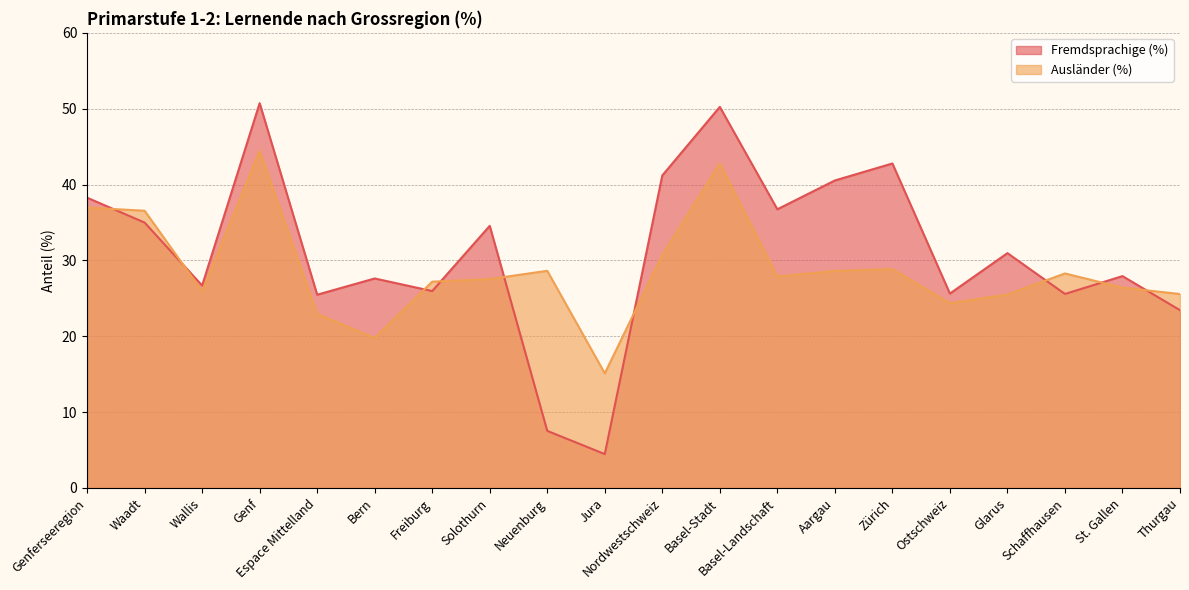

The Fremdsprachige (%) series shows 25.5 at Espace Mittelland. True or false?

True